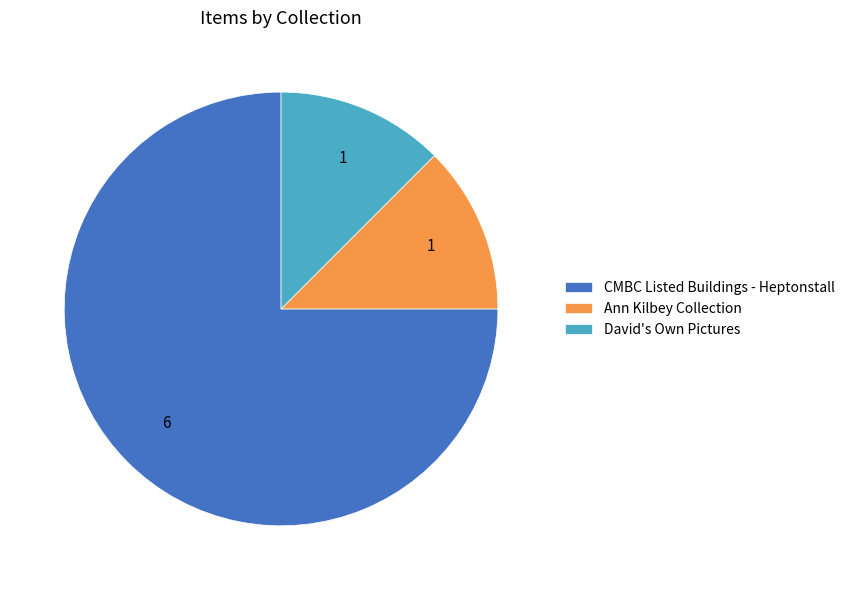

Does any single category account for the majority?

Yes